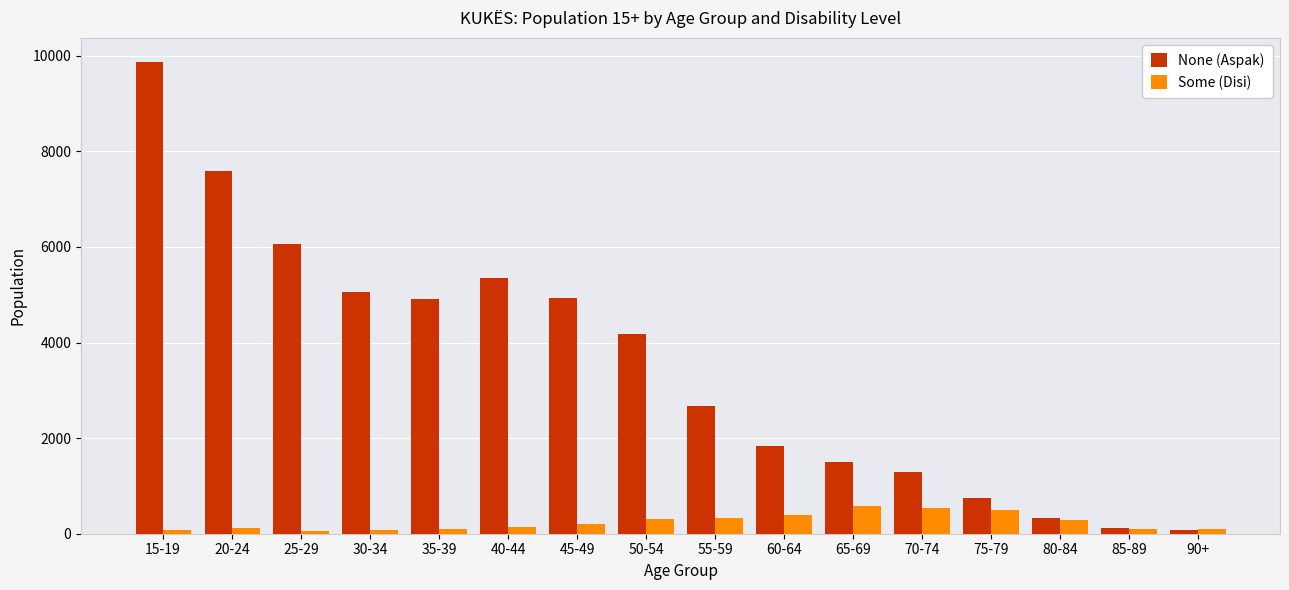

What is the maximum value for None (Aspak)?

9880